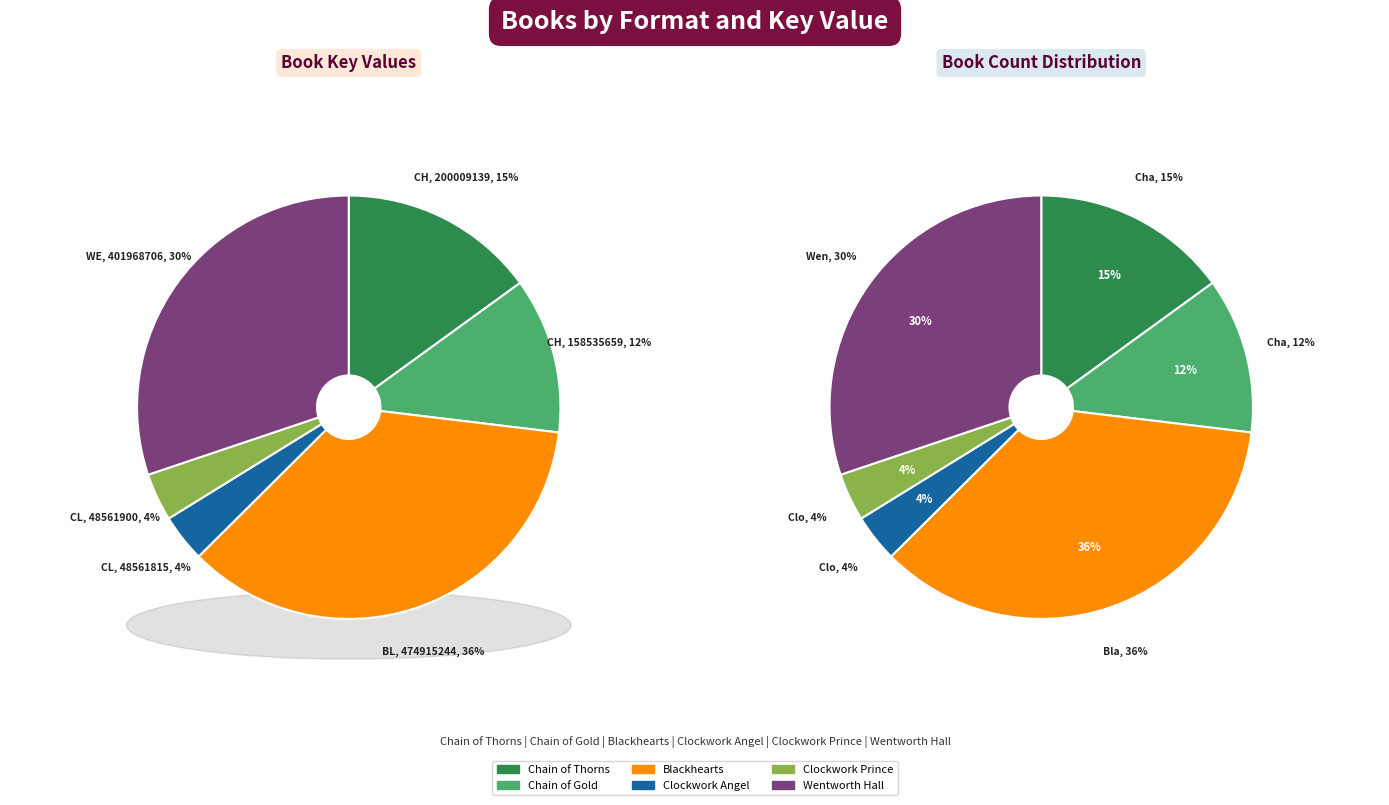

Is there any slice that represents more than half of the pie?

No